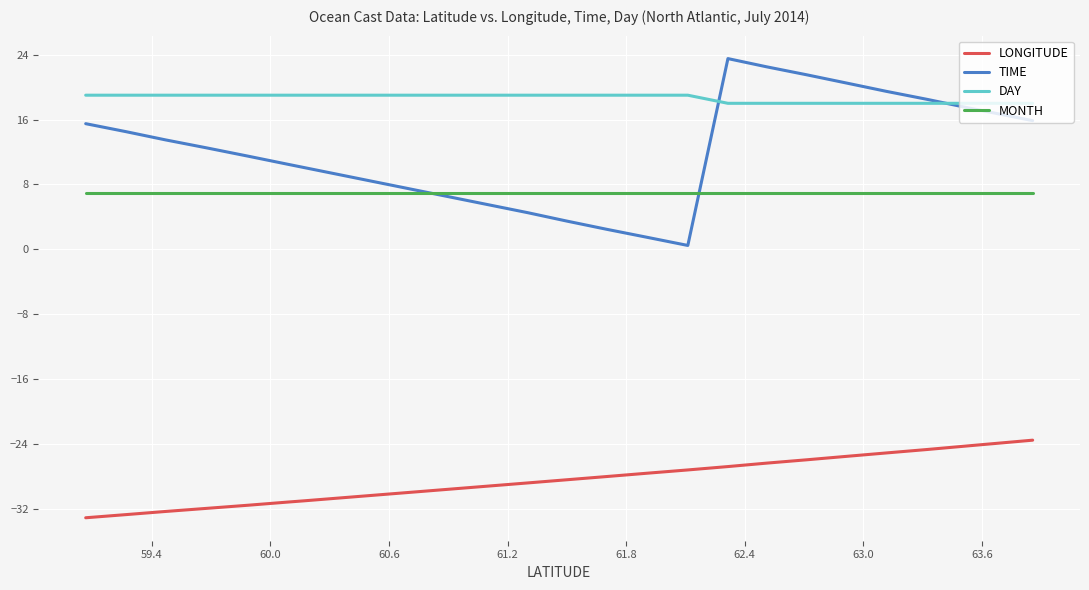

What is the sum of all MONTH values?

140.0